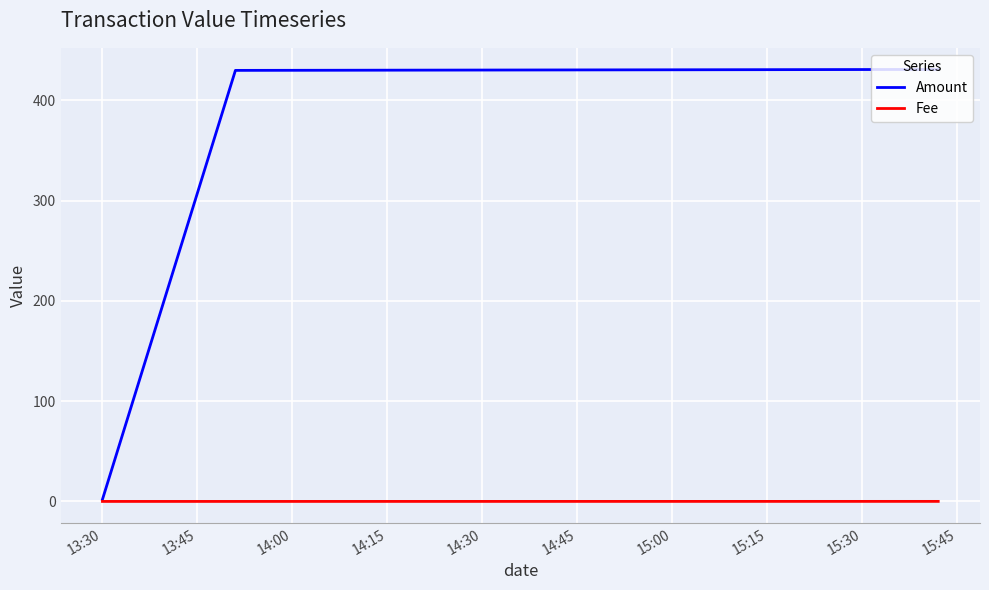

How many distinct data groups are displayed?

2